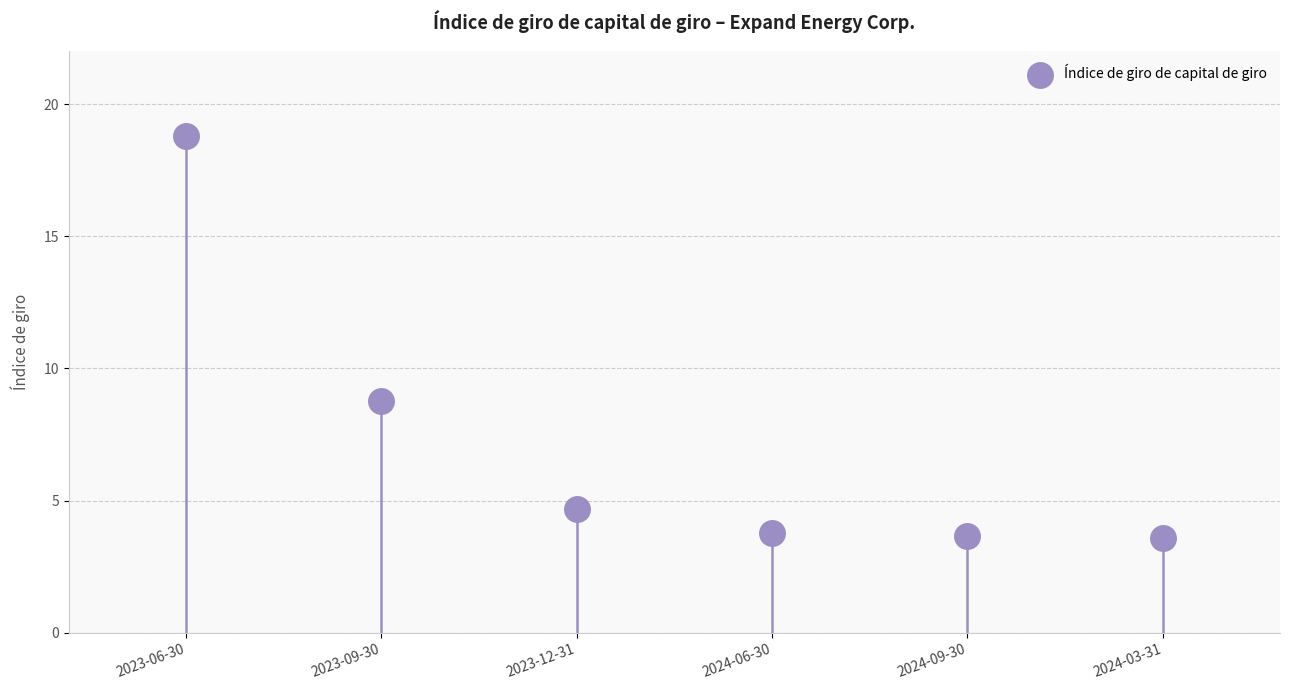

What is the range of Y values (max minus min)?

15.2